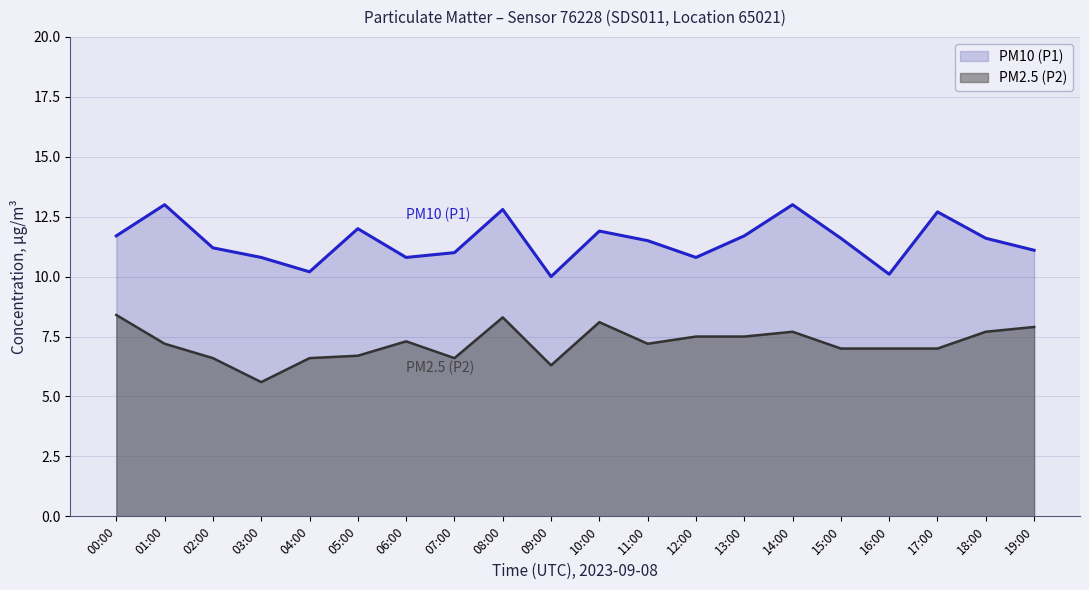

Where is the first local maximum for PM2.5 (P2)?

06:00